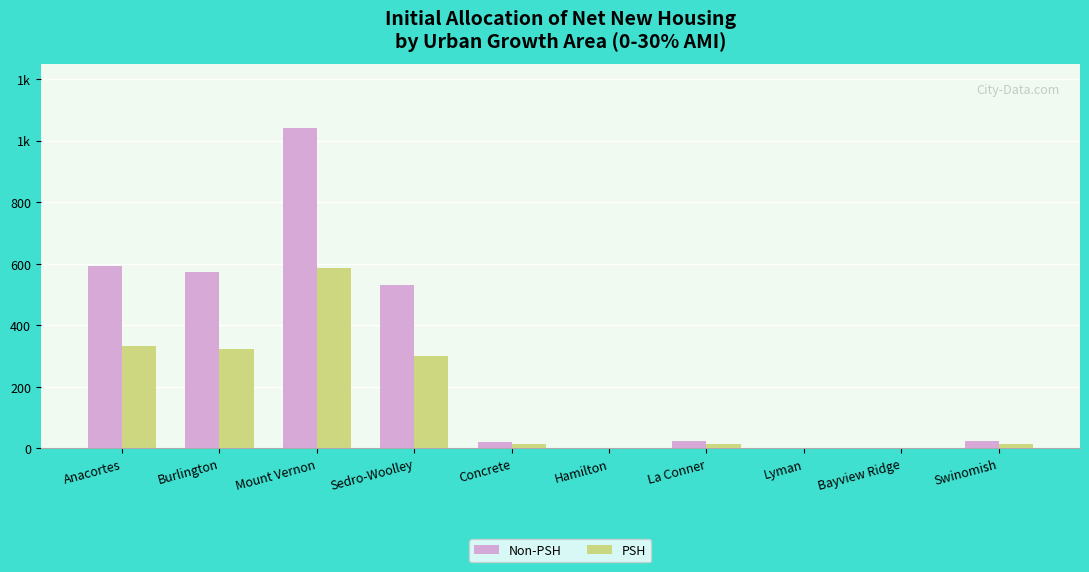

Is it true that PSH equals 0 at Bayview Ridge?

True